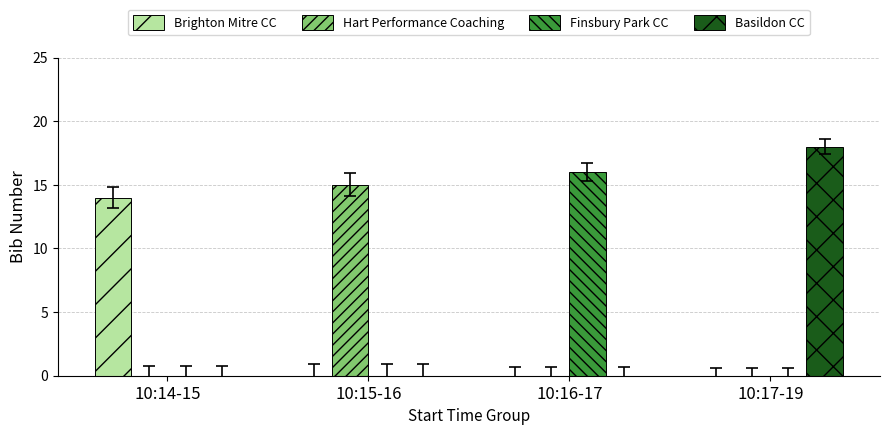

Is it true that Finsbury Park CC equals 0 at 10:14-15?

True